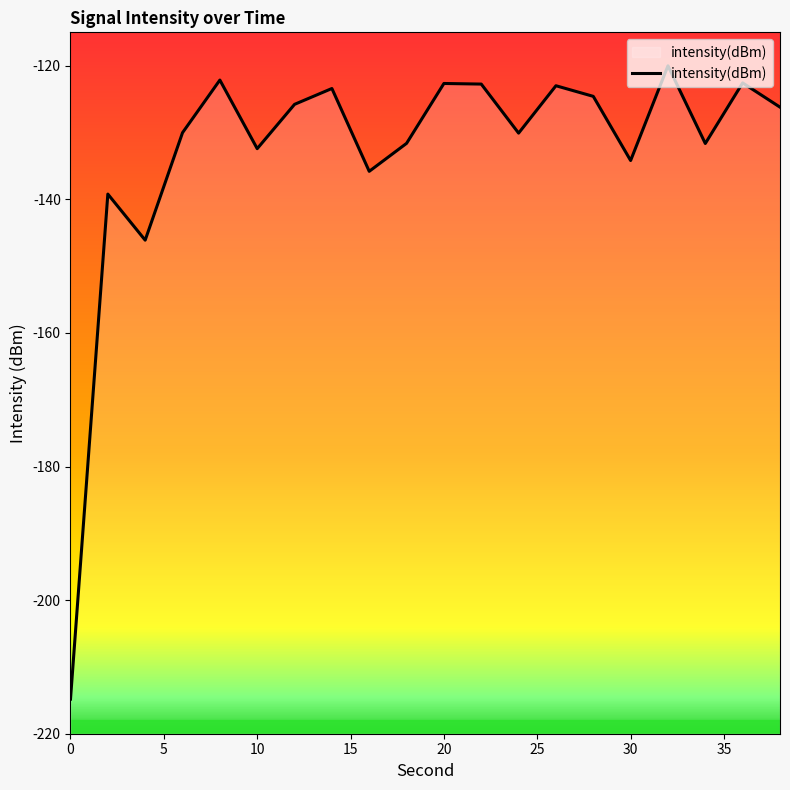

Reading right to left, extract all data points from this chart.

-126.2	-122.6	-131.6	-120.0	-134.2	-124.6	-123.0	-130.1	-122.7	-122.7	-131.6	-135.8	-123.4	-125.8	-132.4	-122.1	-130.0	-146.1	-139.2	-214.8